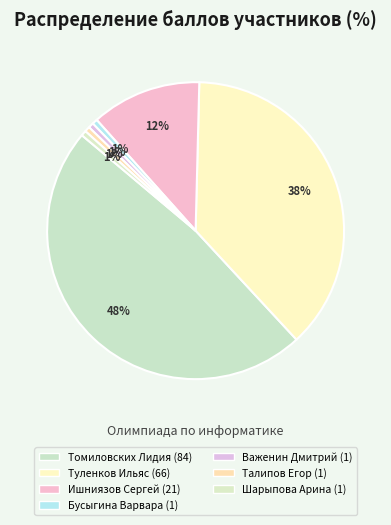

The Шарыпова Арина slice represents 11% of the pie. True or false?

False